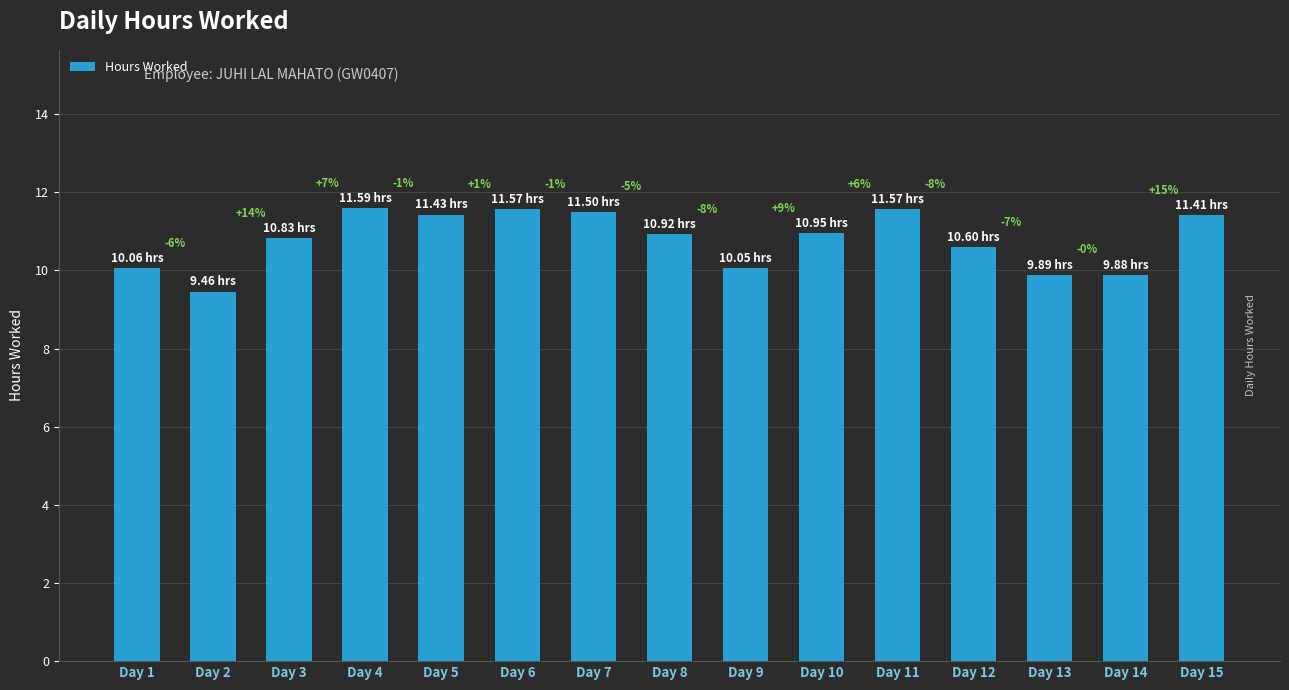

What is the difference between the maximum and minimum values?

2.1